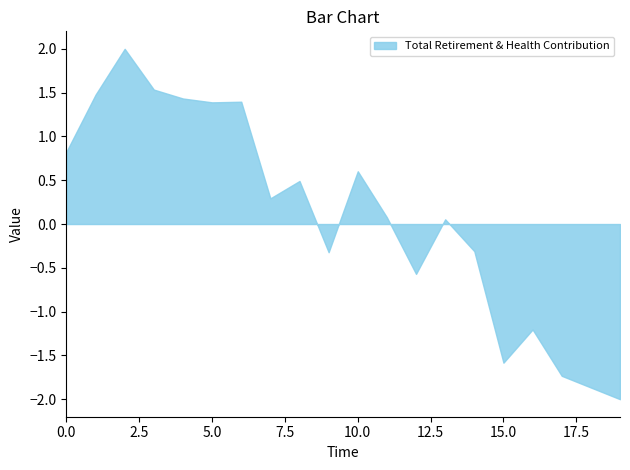

Does the chart display data point markers on the line(s)?

No